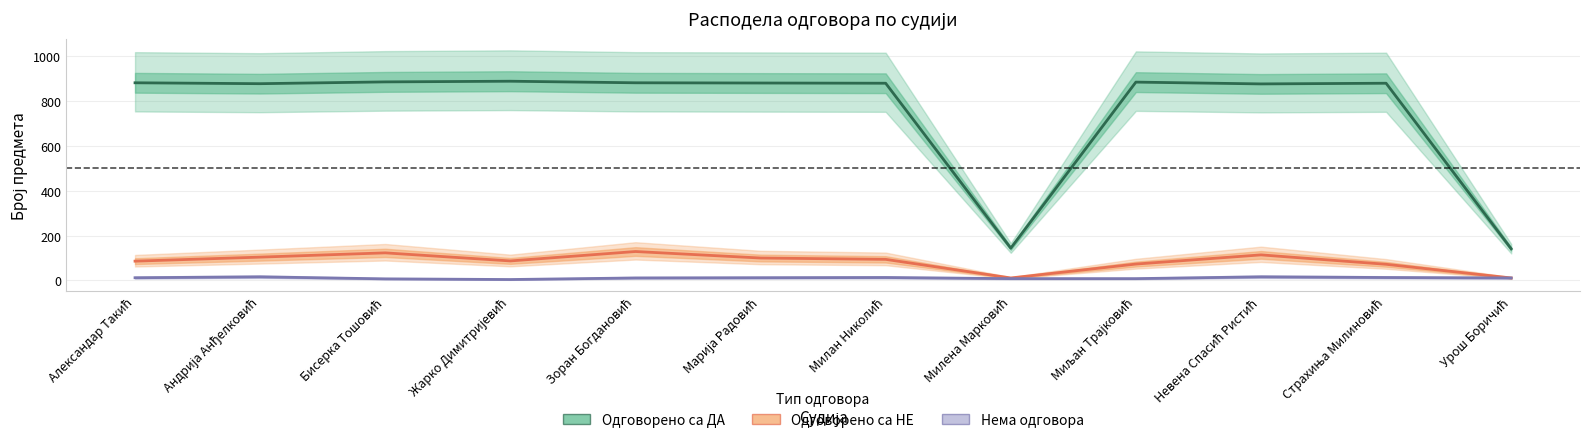

How many data points does each series have?

12